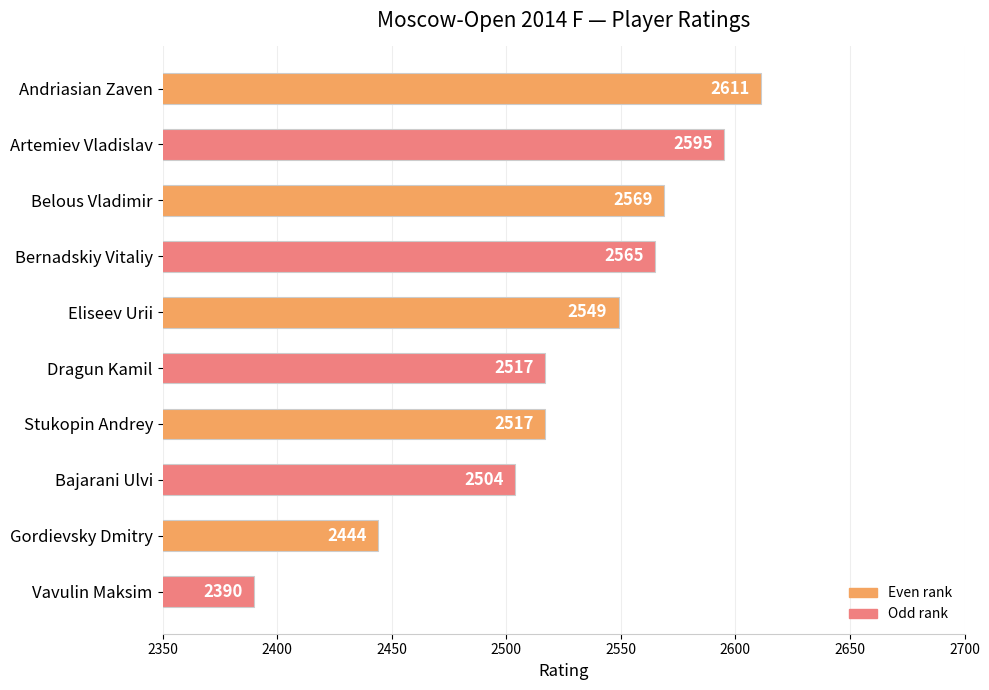

Approximately how many times larger is the value at Eliseev Urii compared to Andriasian Zaven?

1.0